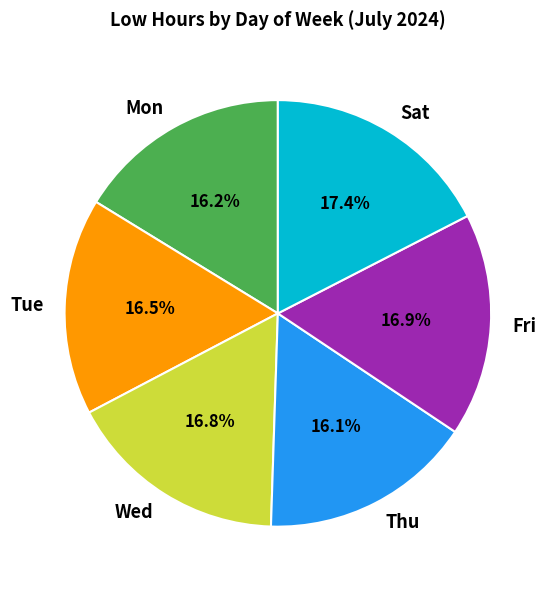

Does Mon represent more than half of the total?

No